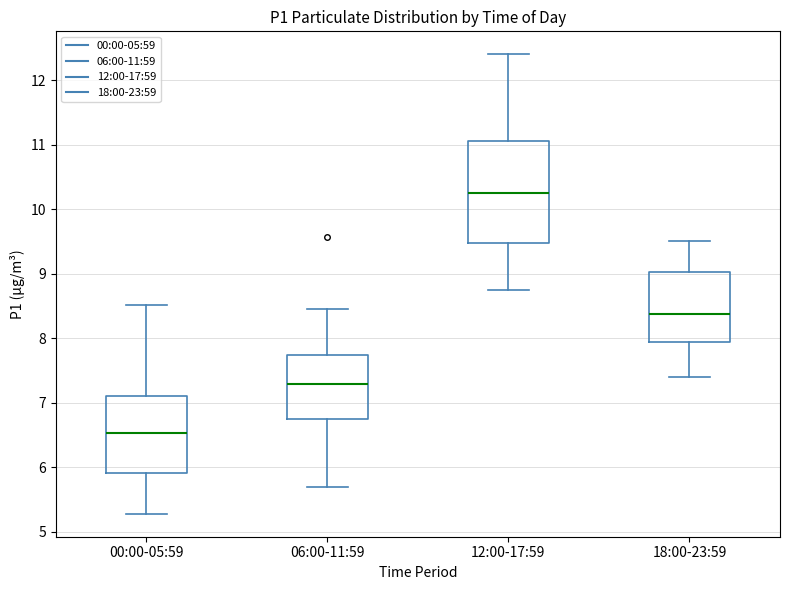

Where does the median line of the box for 12:00-17:59 sit on the y-axis? The values are not printed on the chart, so give them approximately, as read against the axis.

10.3